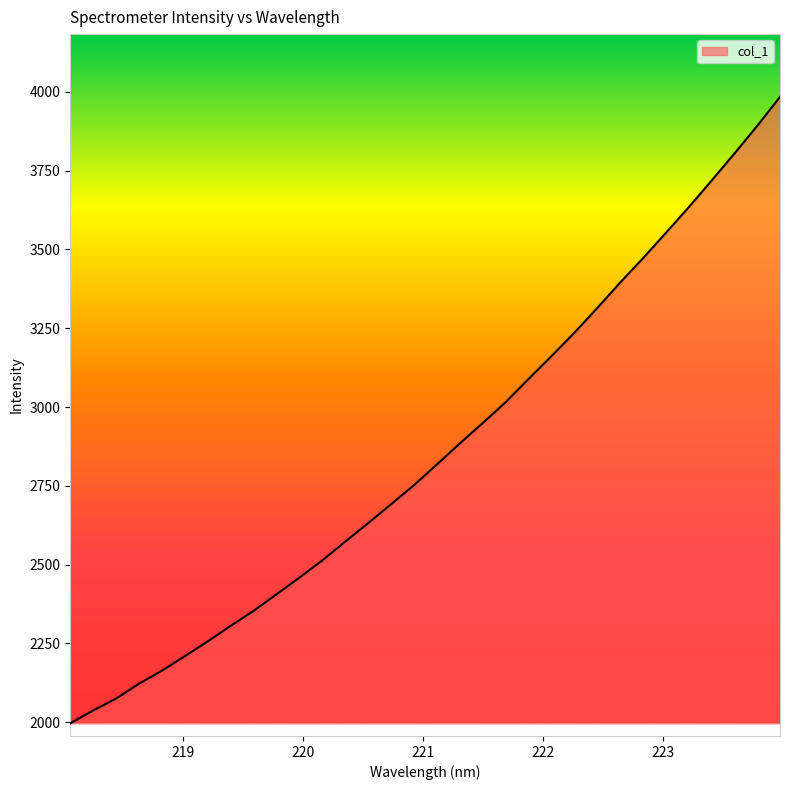

How many lines are shown in the chart?

1